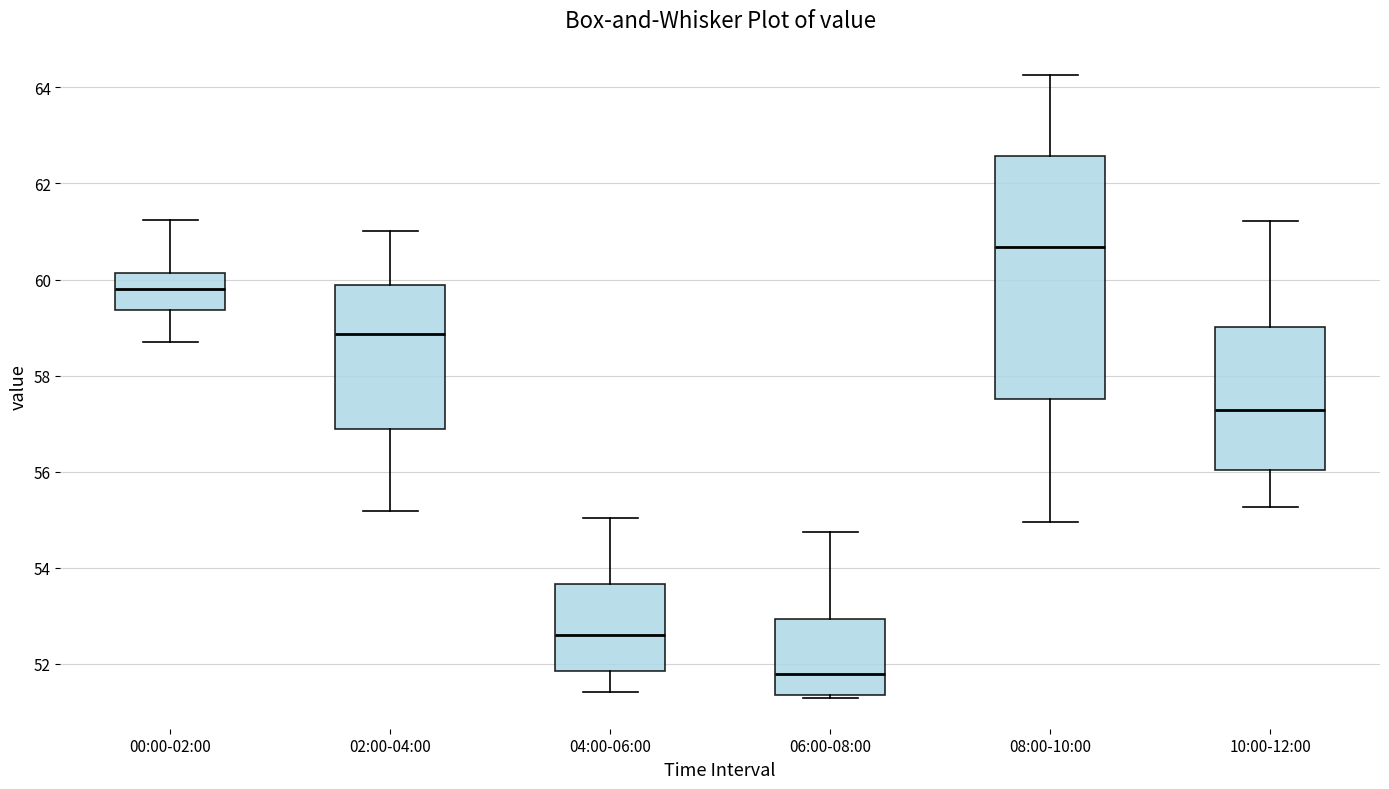

Which box is the tallest, from its lower edge to its upper edge?

08:00-10:00